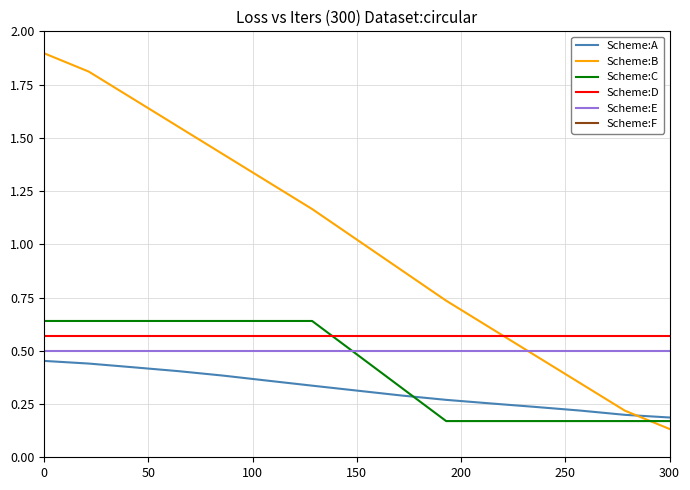

Which category has the lowest value in the Scheme:B series?

300